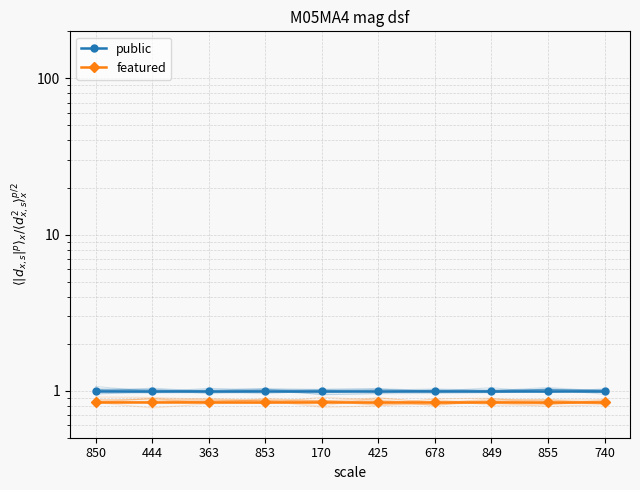

List the labels in order of featured value, largest first.

850, 444, 363, 853, 170, 425, 678, 849, 855, 740